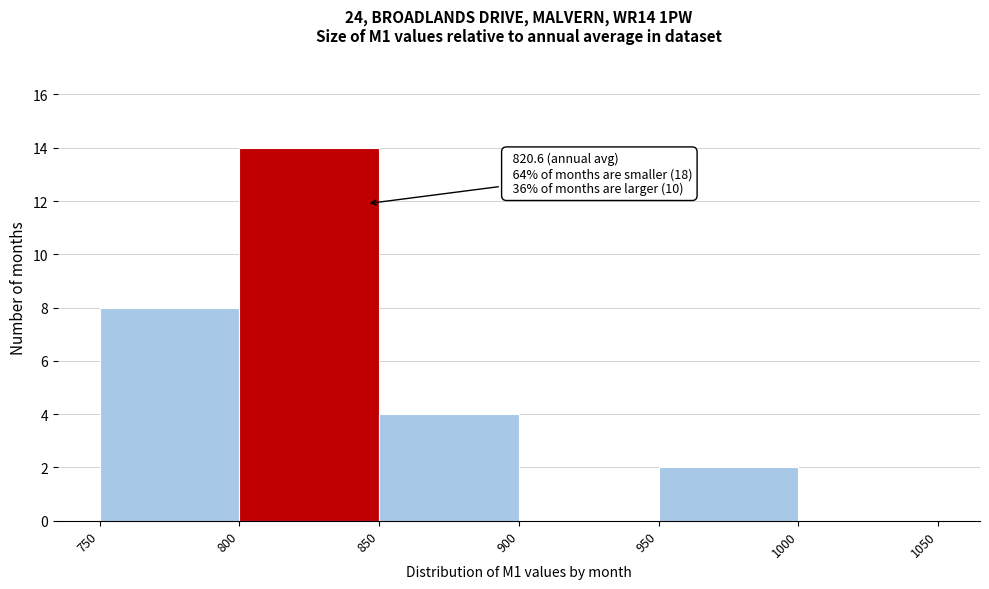

Which range on the x-axis has the tallest bar?

800 to 850